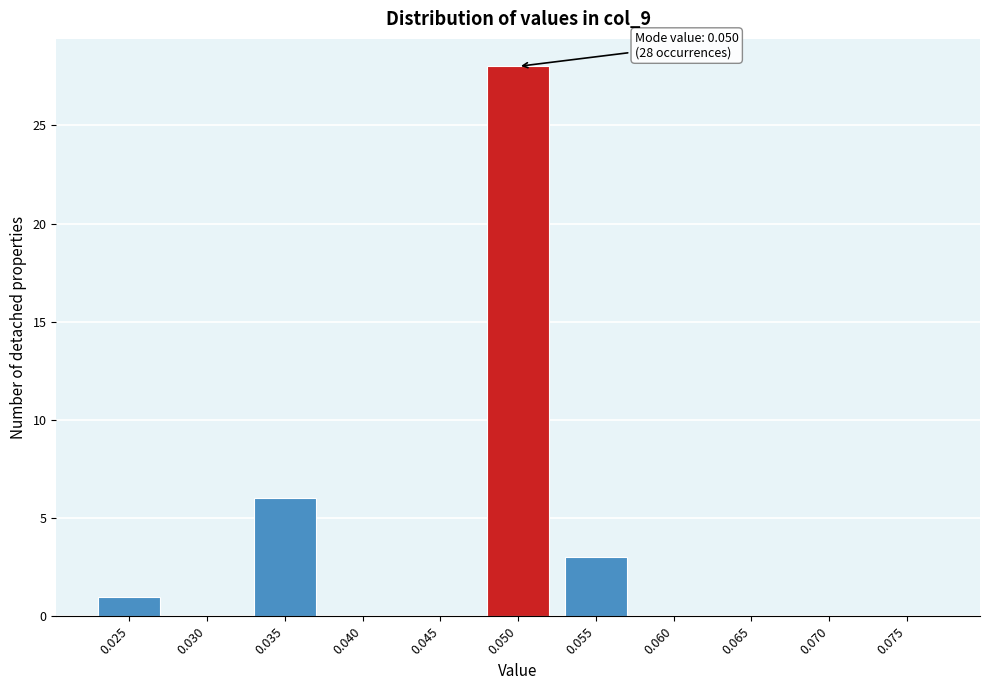

Reading left to right, what are all the values shown in this chart?

0.025=1	0.030=0	0.035=6	0.040=0	0.045=0	0.050=28	0.055=3	0.060=0	0.065=0	0.070=0	0.075=0